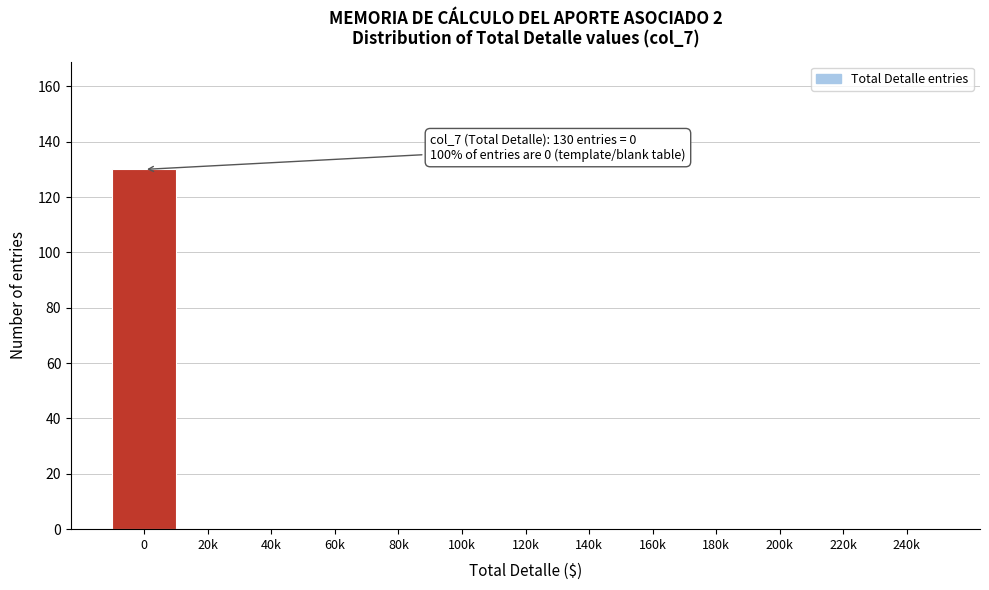

Reading left to right, transcribe all the data shown in this chart.

0=130	20k=0	40k=0	60k=0	80k=0	100k=0	120k=0	140k=0	160k=0	180k=0	200k=0	220k=0	240k=0